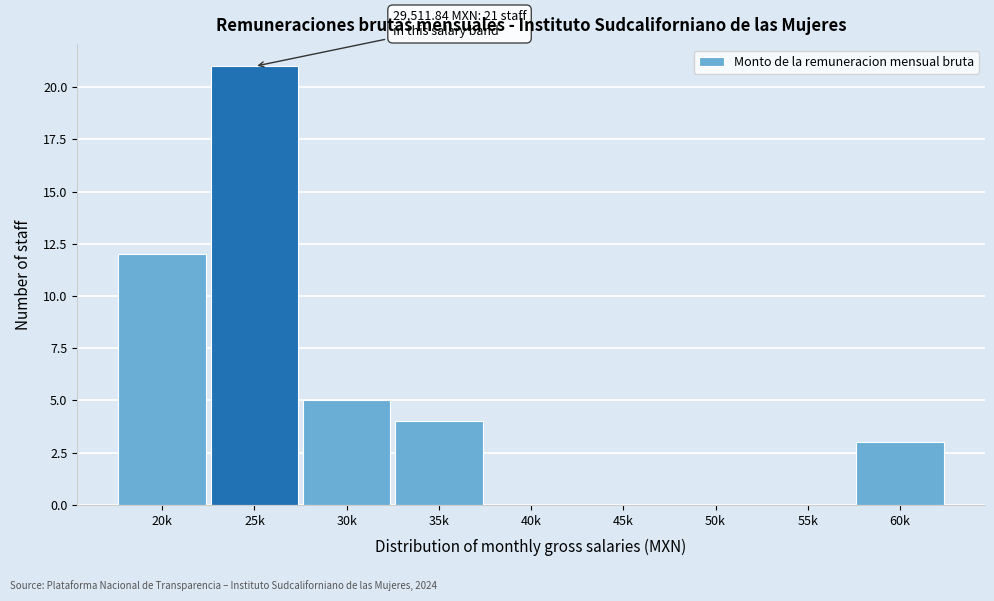

Reading right to left, list all the values displayed in this chart.

60k=3	55k=0	50k=0	45k=0	40k=0	35k=4	30k=5	25k=21	20k=12